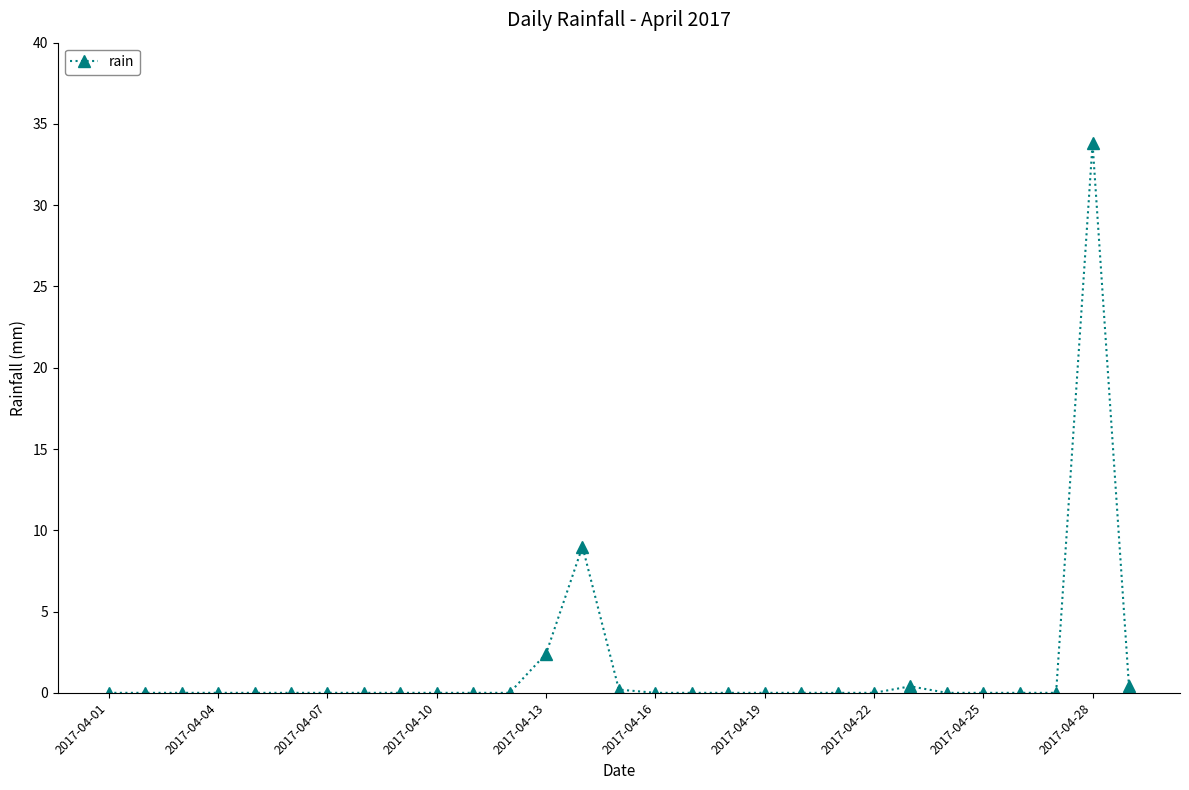

Does the chart display data point markers on the line(s)?

Yes